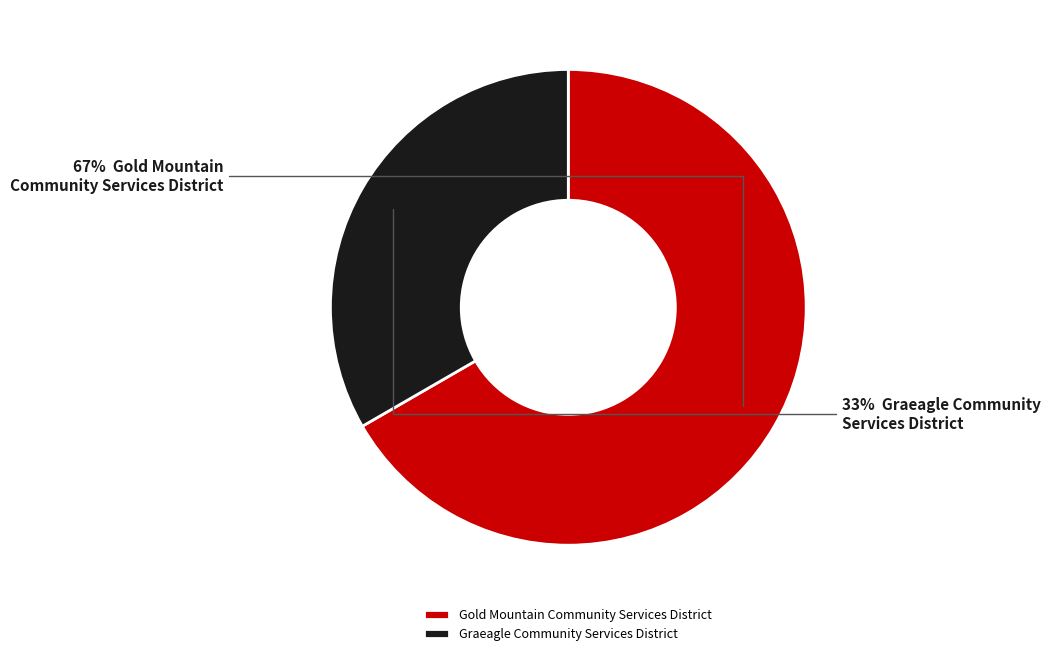

Between Gold Mountain Community Services District and Graeagle Community Services District, which is larger?

Gold Mountain Community Services District